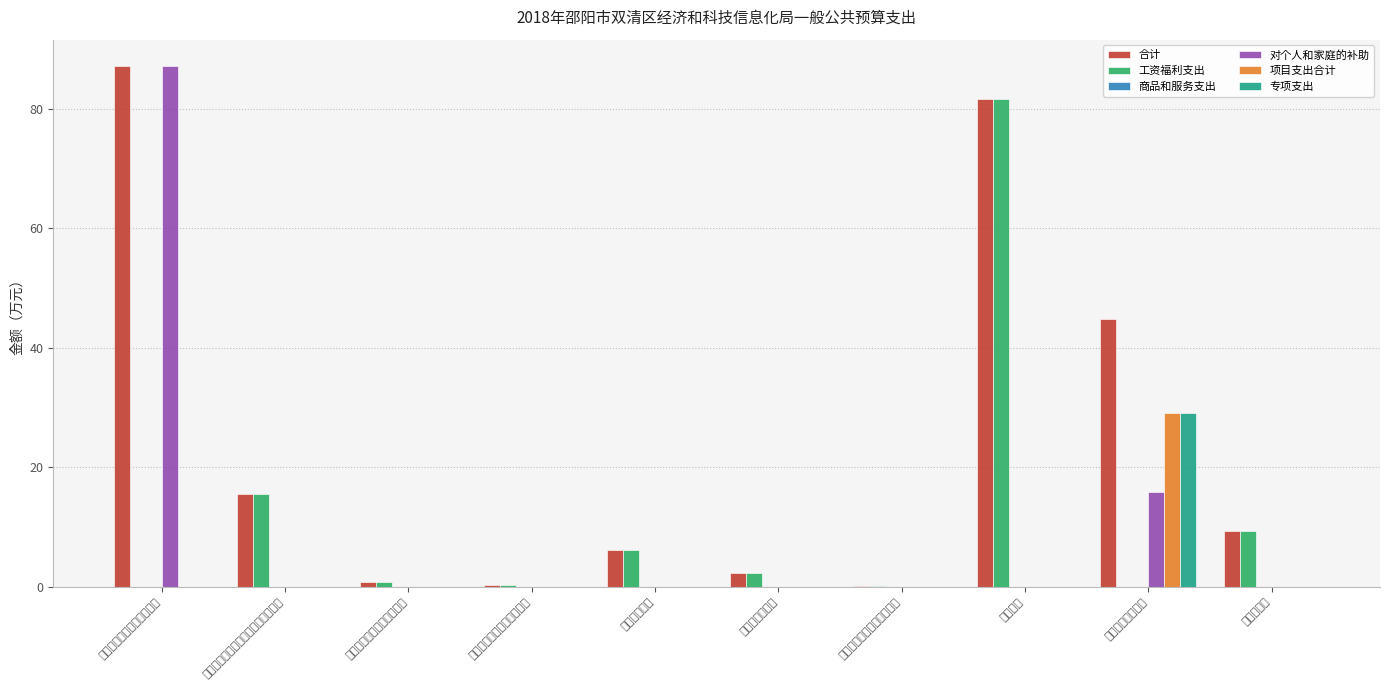

How many groups of bars are there?

10